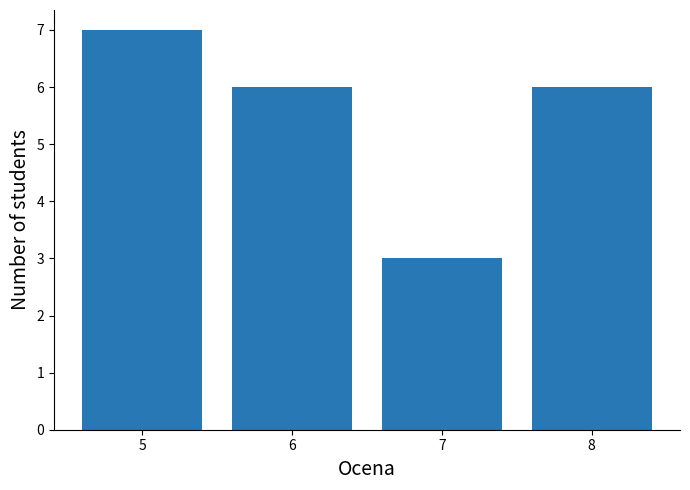

Reading left to right, what are all the values shown in this chart?

7	6	3	6